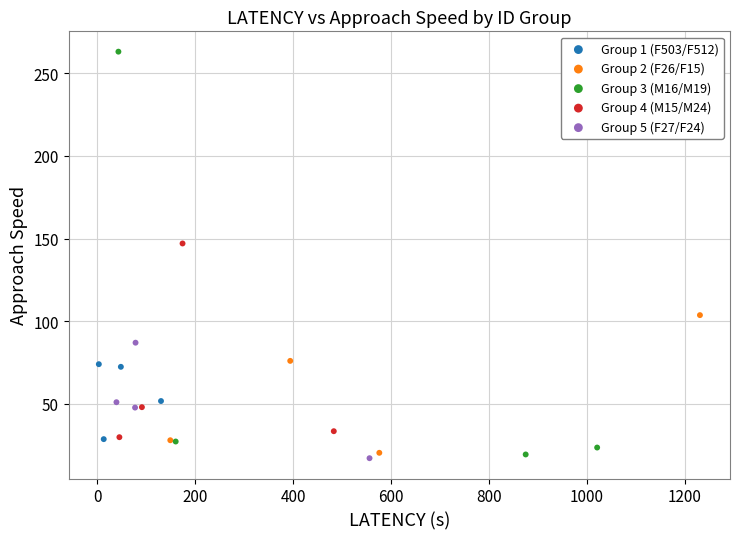

Which series has the largest Y range (max minus min)?

Group 3 (M16/M19)